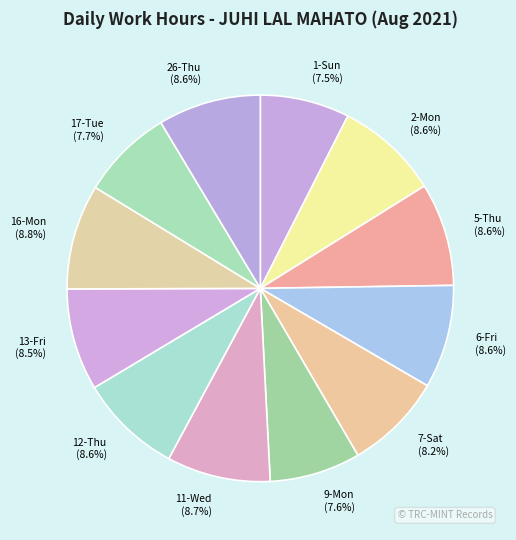

Is there a majority slice in this chart?

No